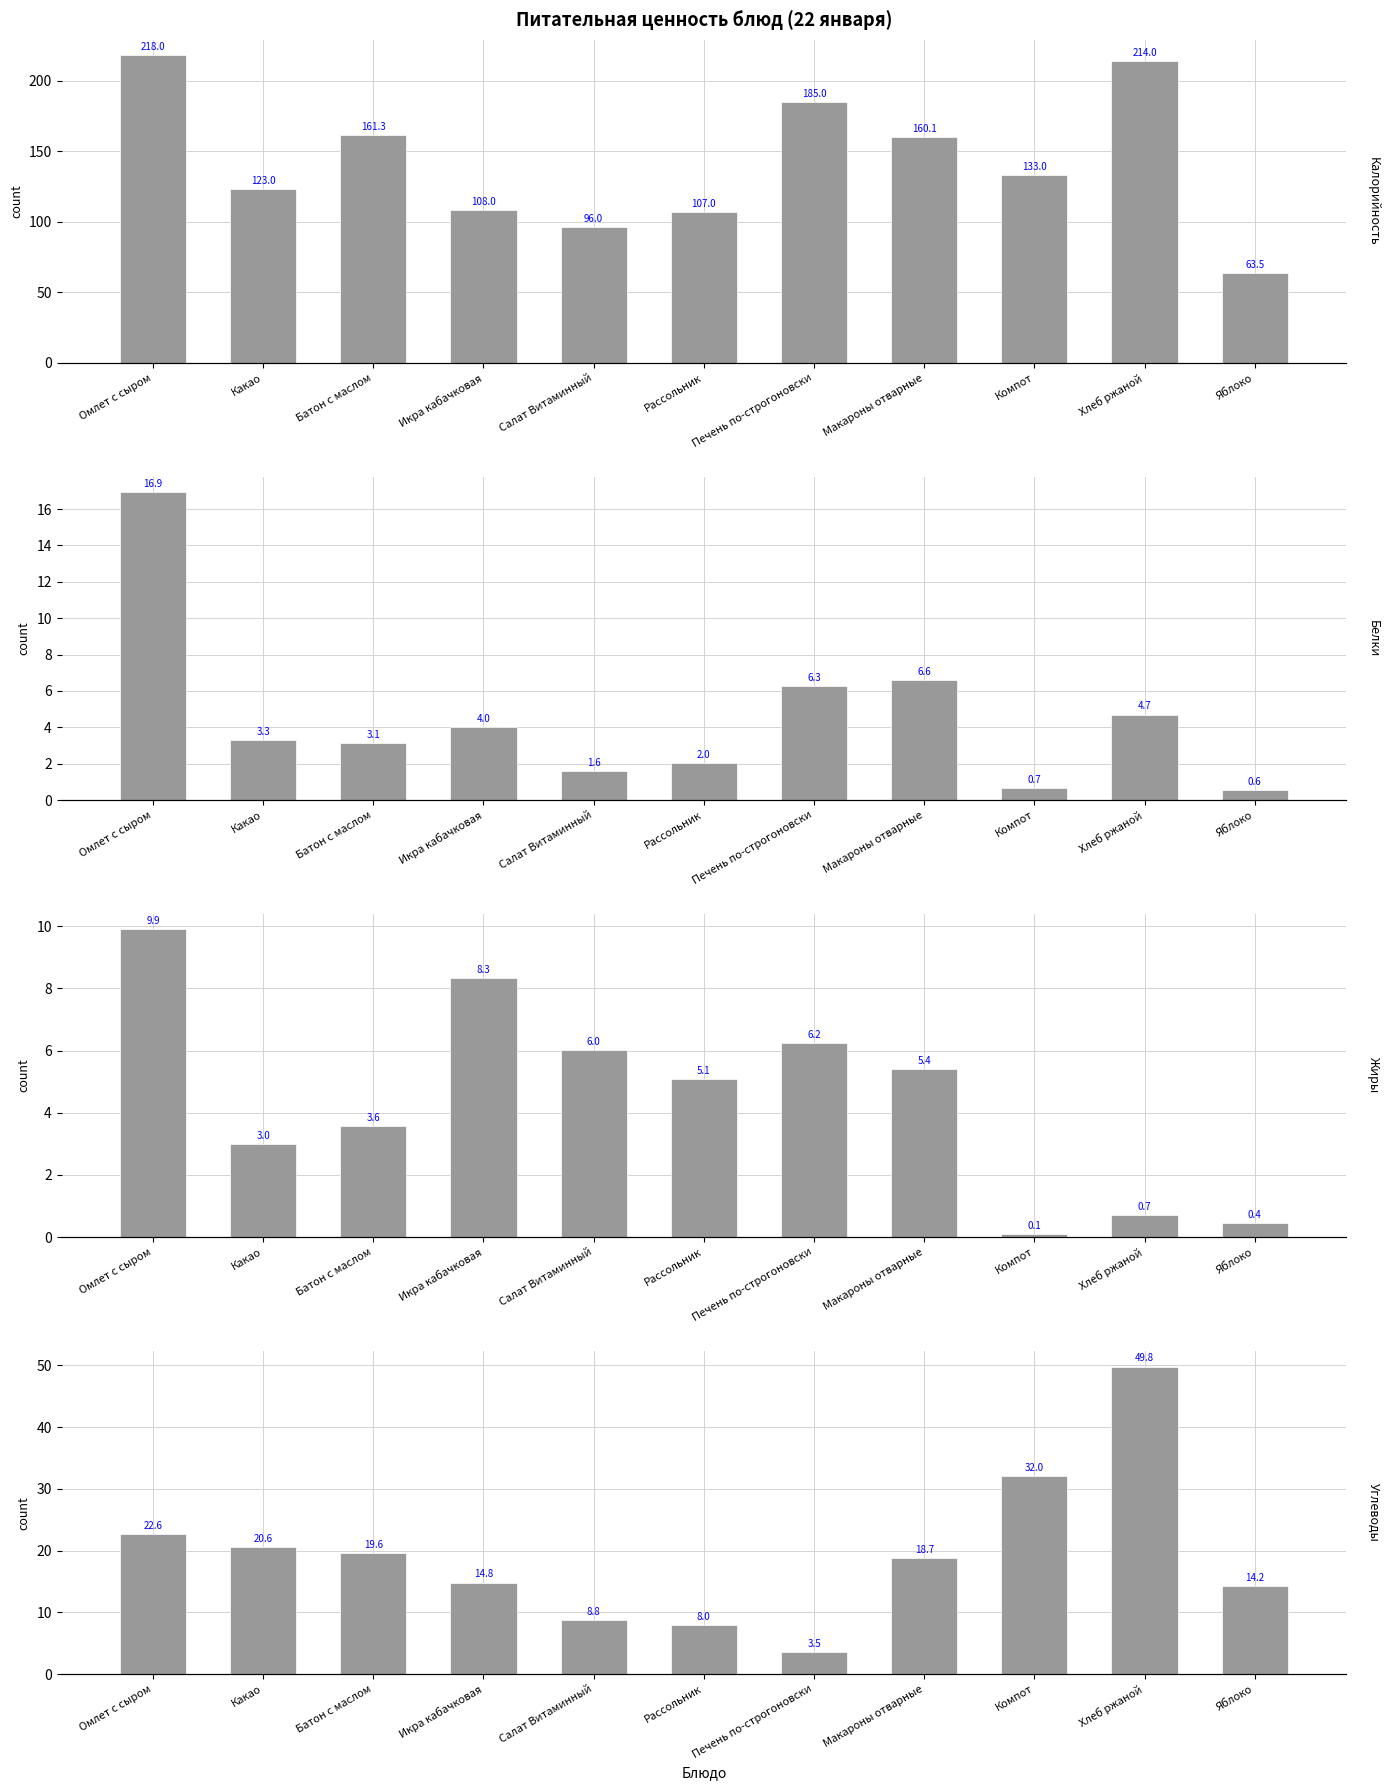

The value of Белки at Макароны отварные is 4.3. True or false?

False